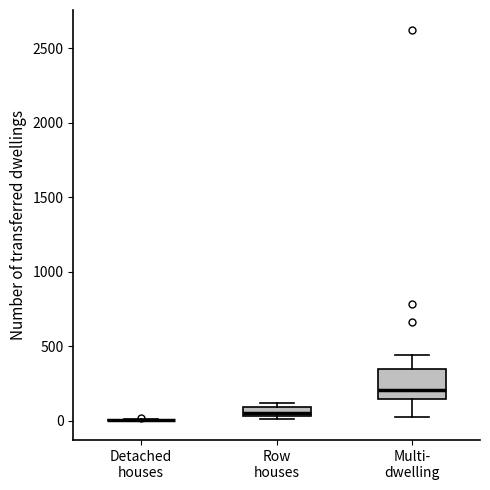

Which box is the tallest, from its lower edge to its upper edge?

Multi- dwelling